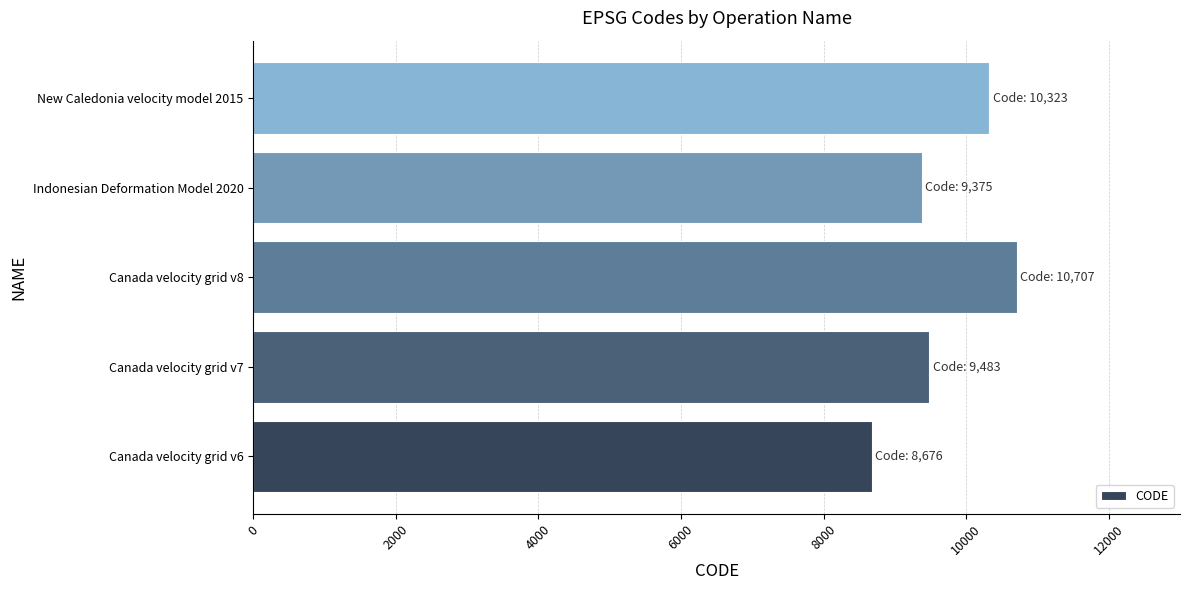

Rank the categories by value from lowest to highest.

Canada velocity grid v6, Indonesian Deformation Model 2020, Canada velocity grid v7, New Caledonia velocity model 2015, Canada velocity grid v8